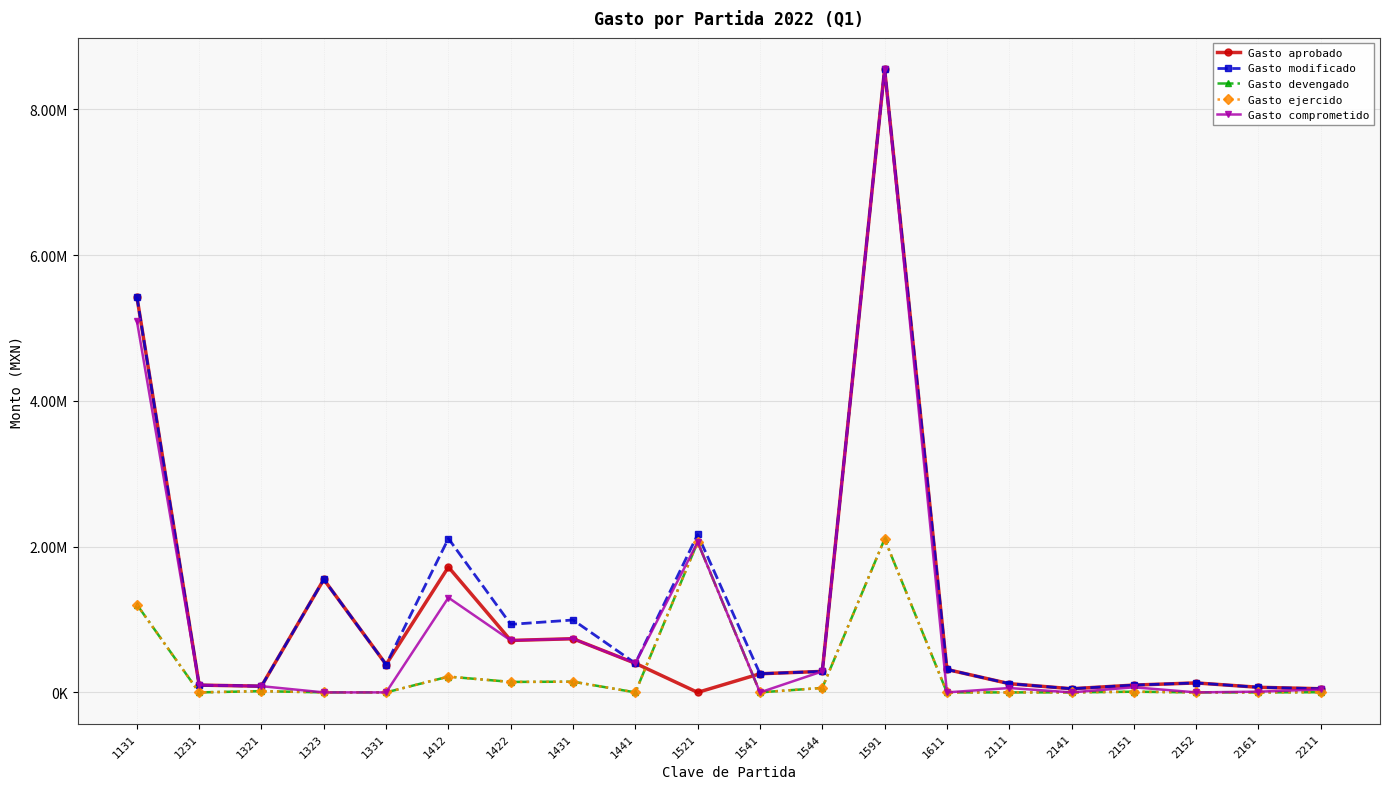

Which series changed the most between 1611 and 2141?

Gasto aprobado